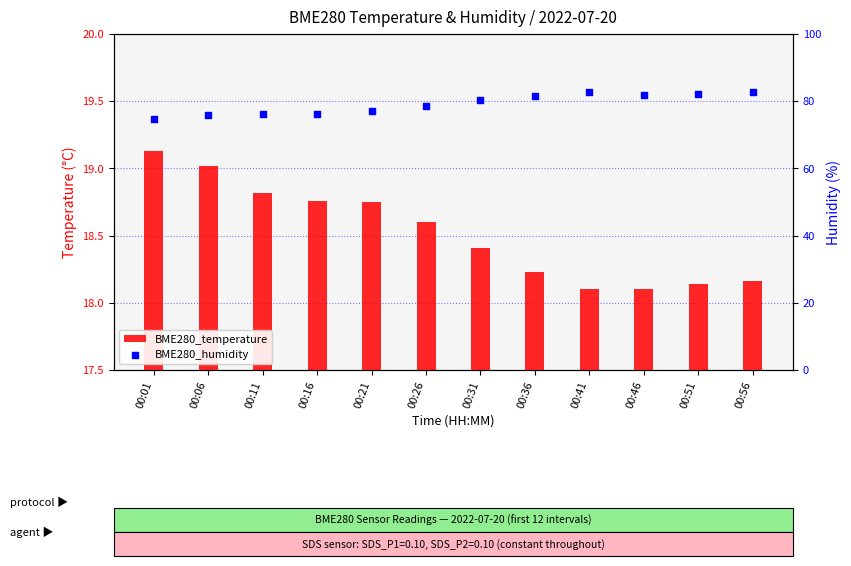

Which series has the largest total across all categories?

BME280_humidity